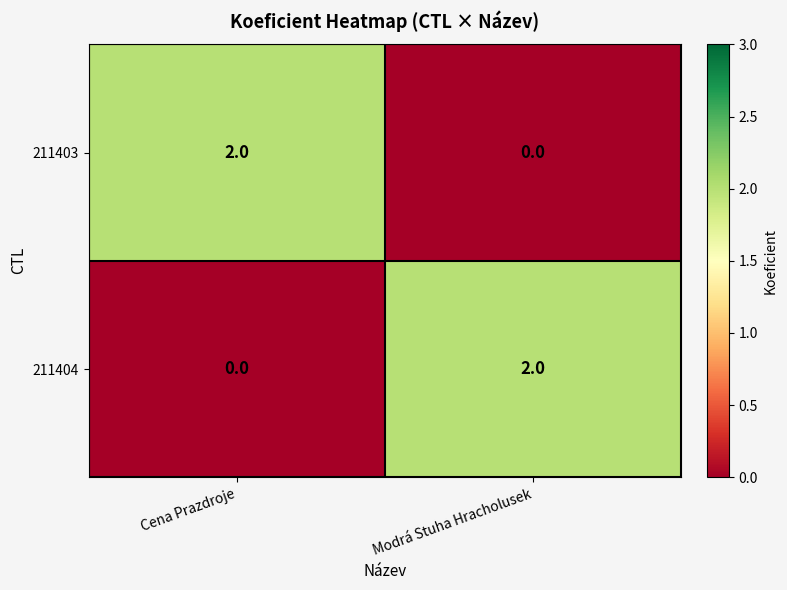

Rank the series at Modrá Stuha Hracholusek from lowest to highest value.

211403, 211404